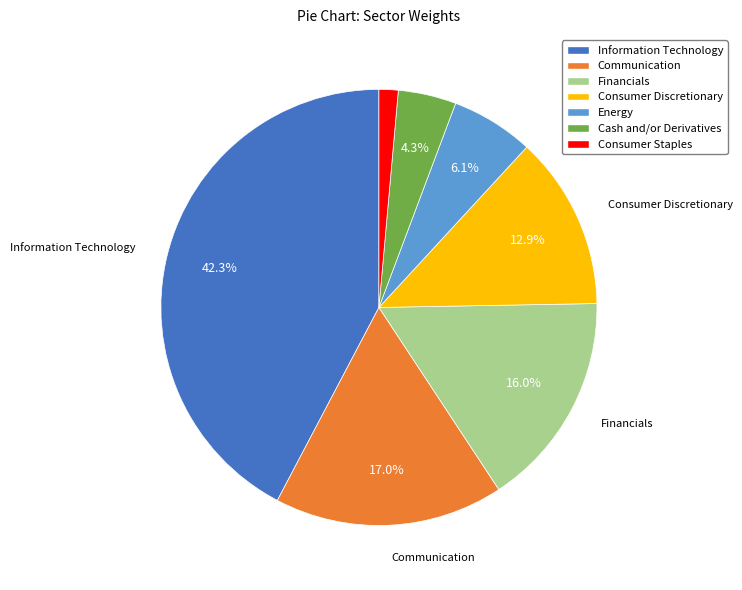

Which category has the smallest portion of the pie?

Consumer Staples